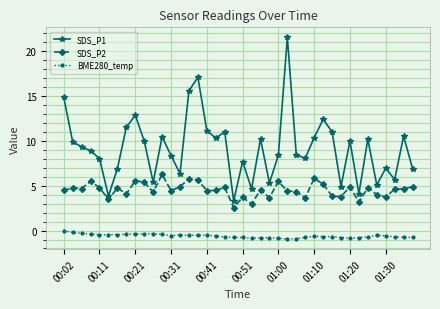

What is the smallest value displayed?

-0.9